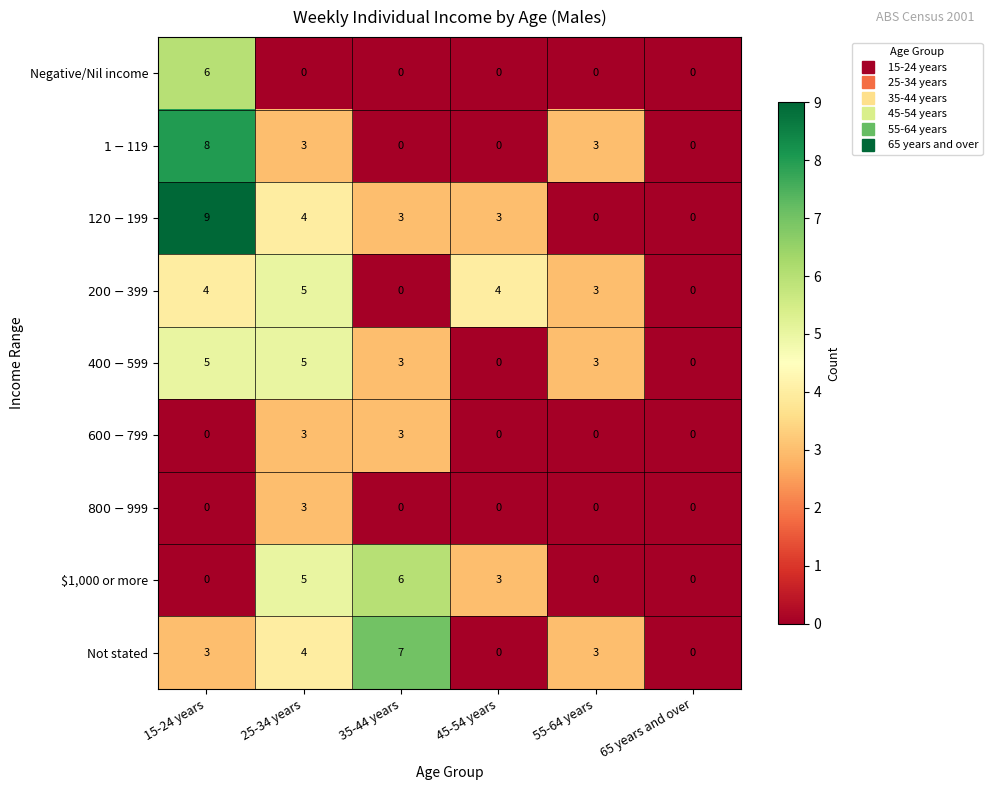

What is the maximum value shown in the chart?

9